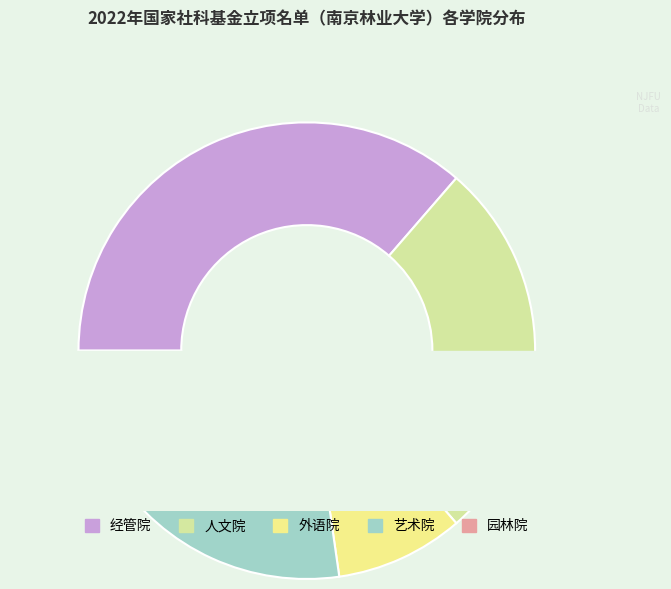

What is the total percentage of 园林院 and 经管院?

45.5%